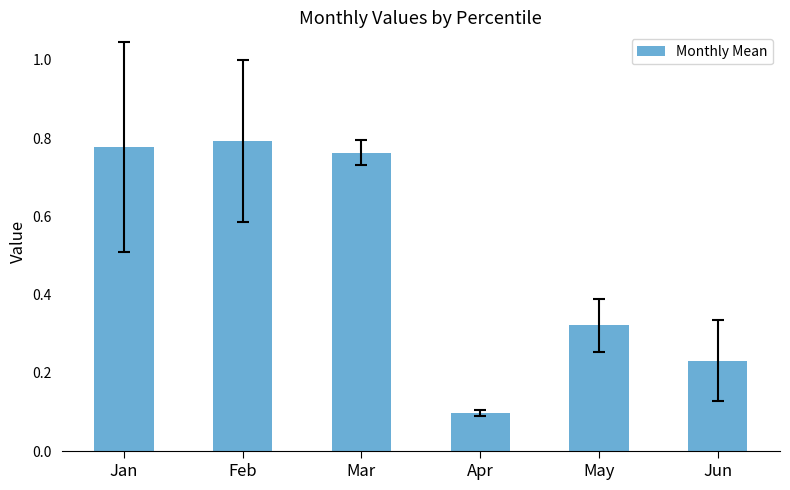

The chart shows a value of 1.1 at Mar. True or false?

False